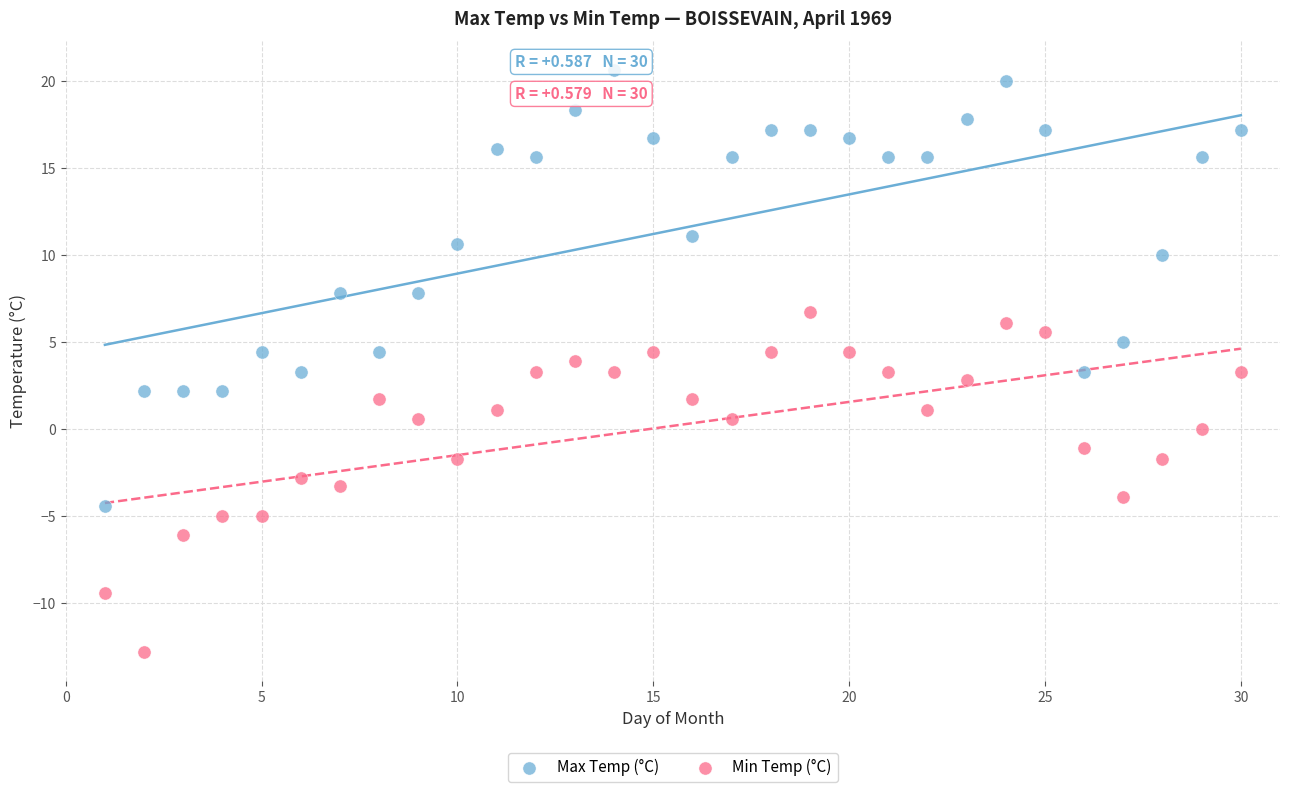

Which series reaches the minimum Y coordinate?

Min Temp (°C)